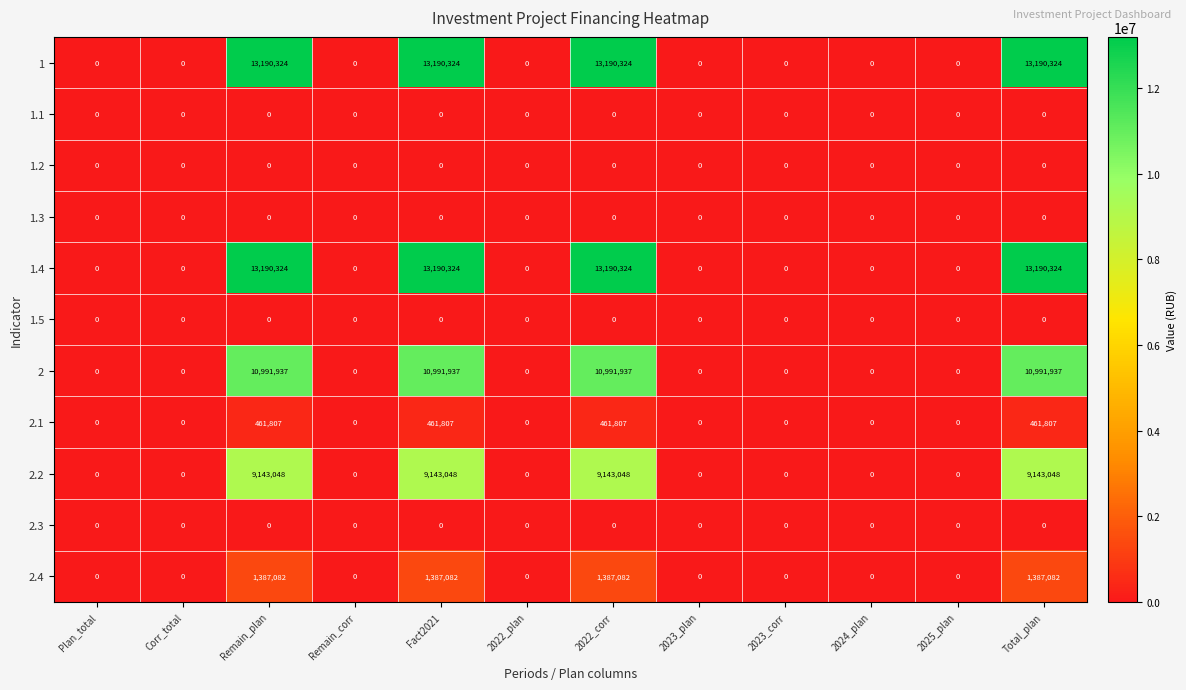

What is the maximum value for 2.4?

1387082